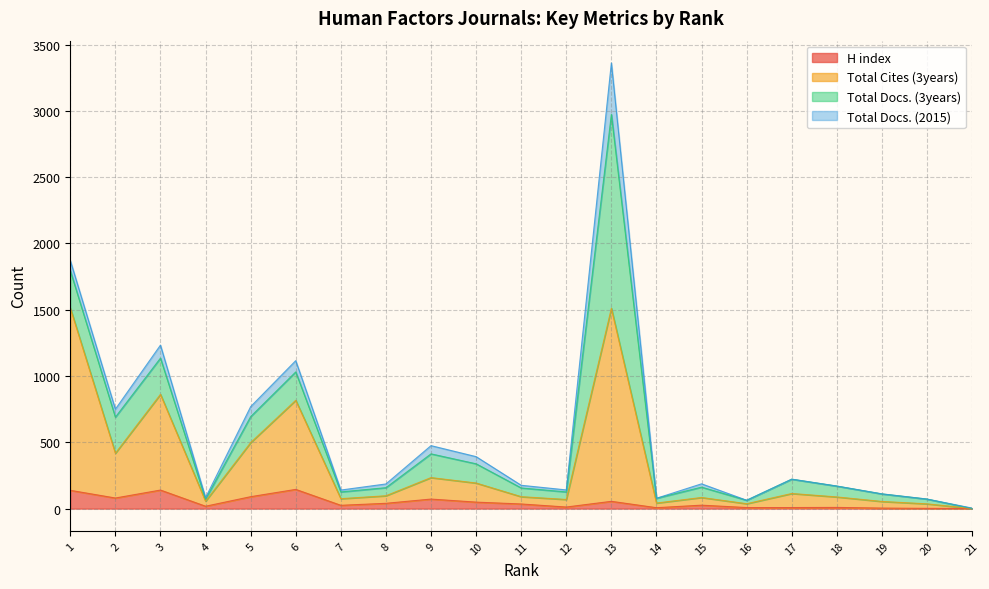

Does the chart display data point markers on the line(s)?

No